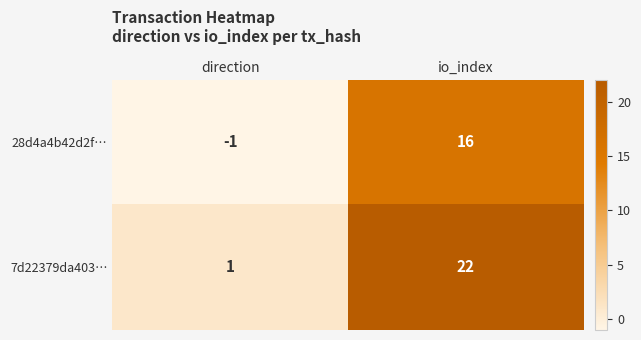

Reading left to right, extract all data points from this chart.

28d4a4b42d2f…: direction=-1	io_index=16
7d22379da403…: direction=1	io_index=22